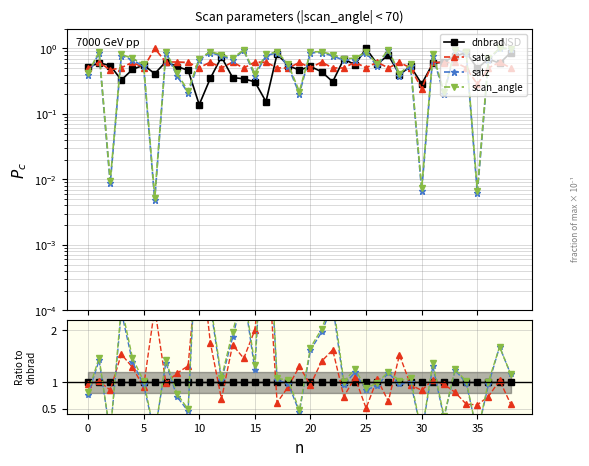

True or false: satz has more than 1 points higher than both neighbors.

True